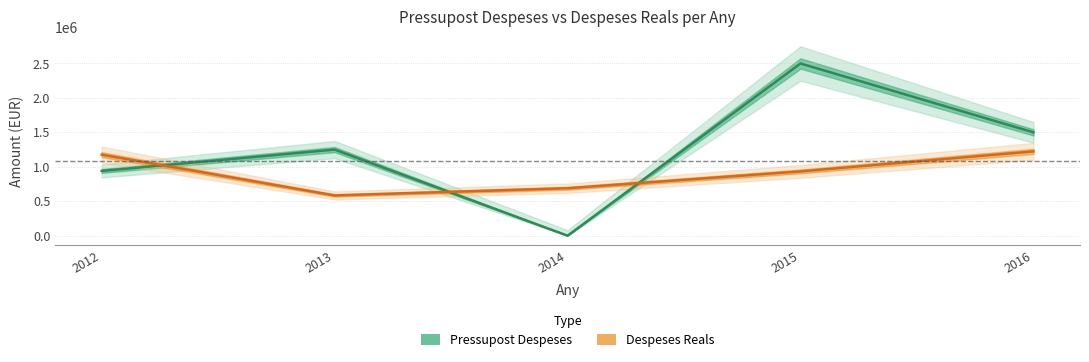

Read the Despeses Reals value at 2014.

688817.0